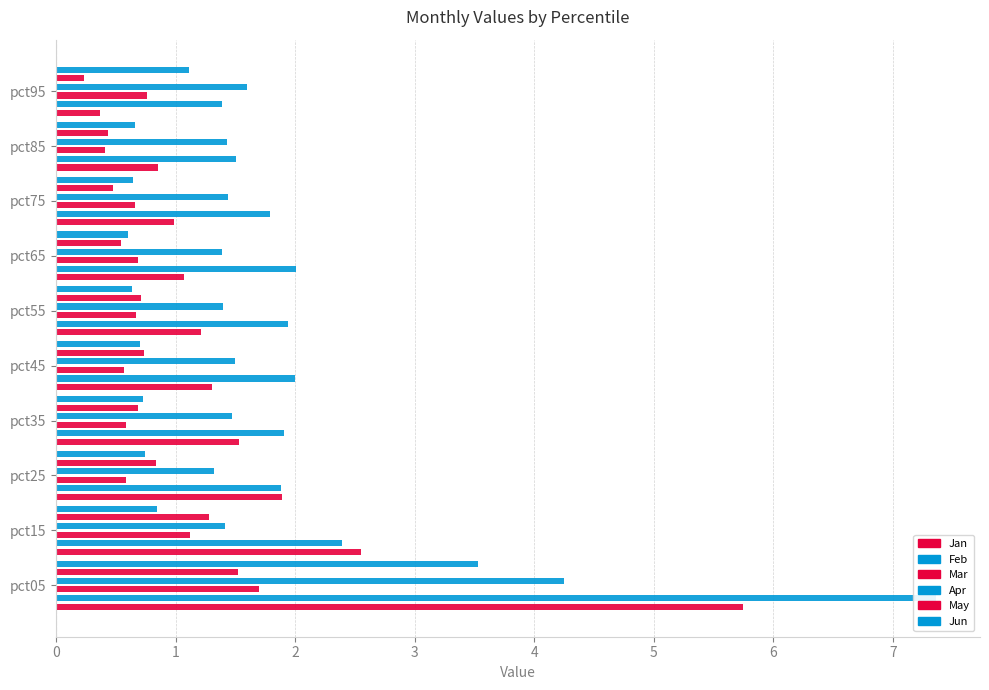

Rank the categories by Apr value from highest to lowest.

pct05, pct95, pct45, pct35, pct75, pct85, pct15, pct55, pct65, pct25